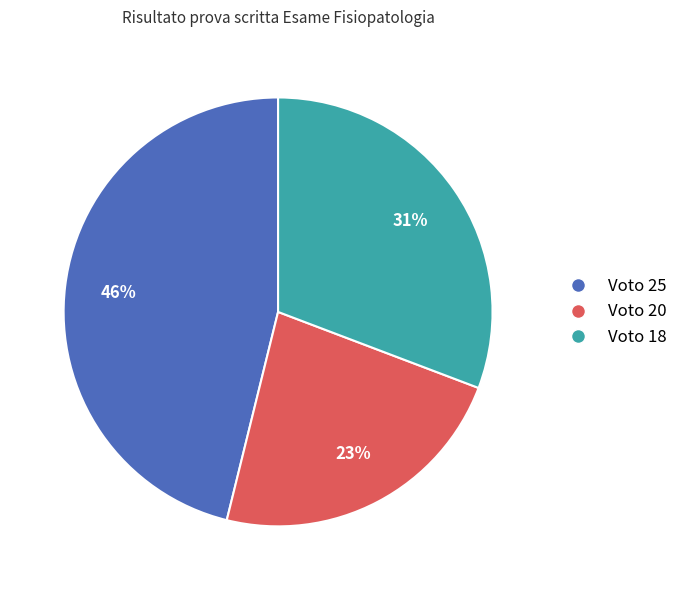

Count the number of slices in the pie.

3